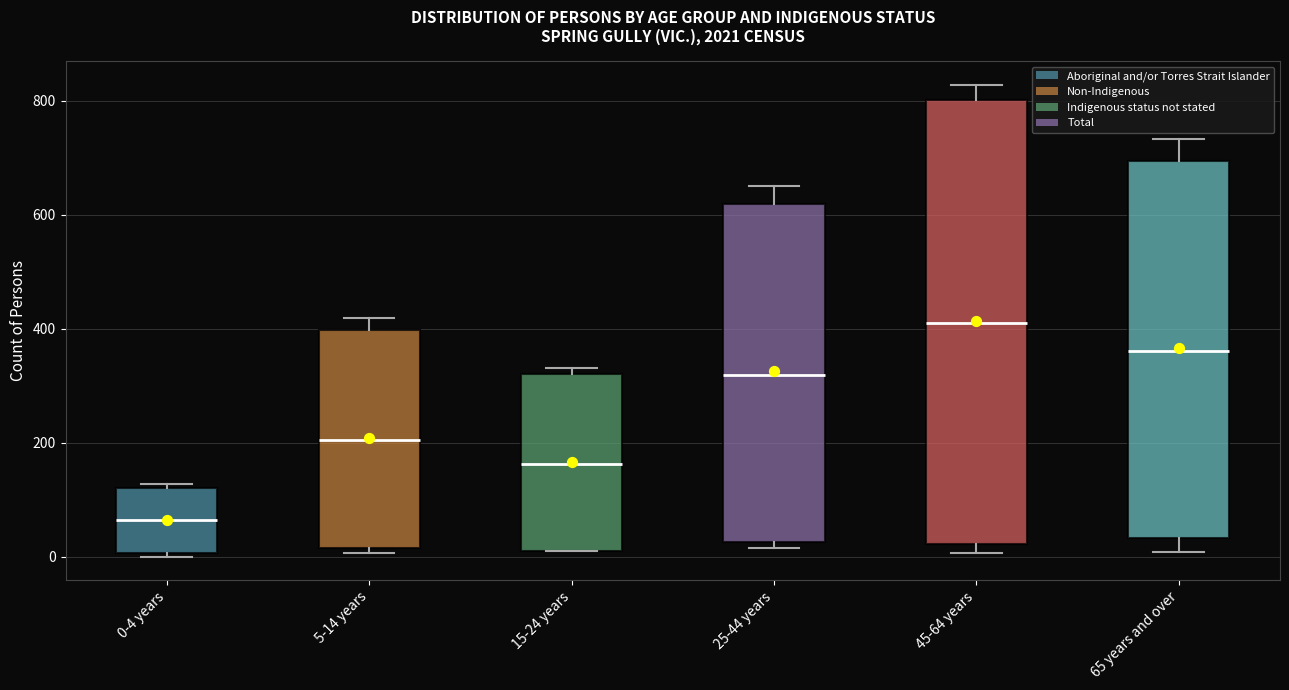

Reading left to right, read every box against the y-axis: the position of its median line, the range the box covers, and the ends of its whiskers. The values are not printed on the chart, so give them approximately, as read against the axis.

0-4 years: median 60, box 0 to 120, whiskers 0 to 120
5-14 years: median 200, box 20 to 400, whiskers 0 to 420
15-24 years: median 160, box 20 to 320, whiskers 20 to 340
25-44 years: median 320, box 20 to 620, whiskers 20 (just below the box's lower edge) to 660
45-64 years: median 400, box 20 to 800, whiskers 0 to 820
65 years and over: median 360, box 40 to 700, whiskers 0 to 740